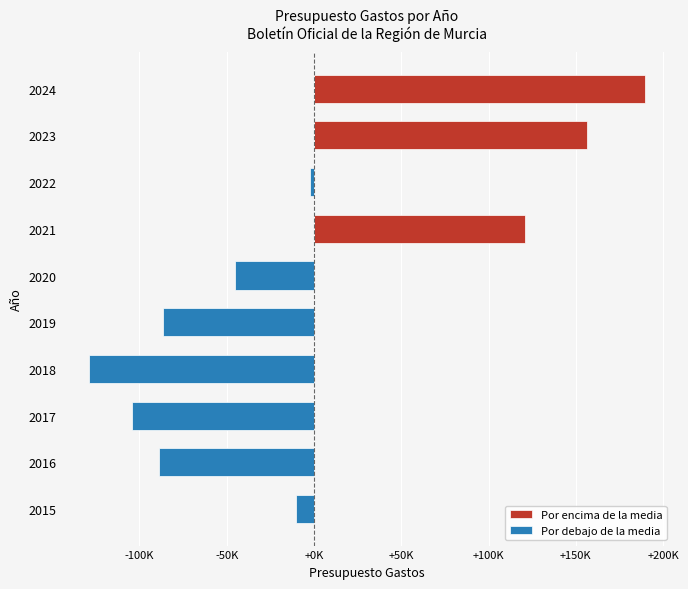

How many groups of bars are there?

10